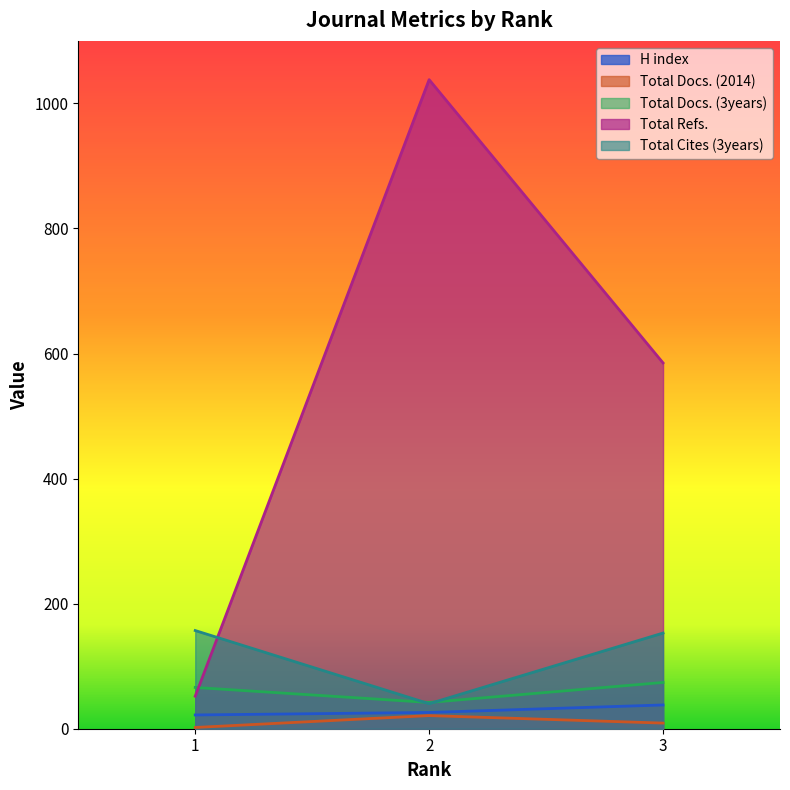

Reading left to right, what are all the values shown in this chart?

H index: 1=22	2=26	3=38
Total Docs. (2014): 1=2	2=21	3=9
Total Docs. (3years): 1=66	2=42	3=74
Total Refs.: 1=52	2=1038	3=585
Total Cites (3years): 1=157	2=40	3=153